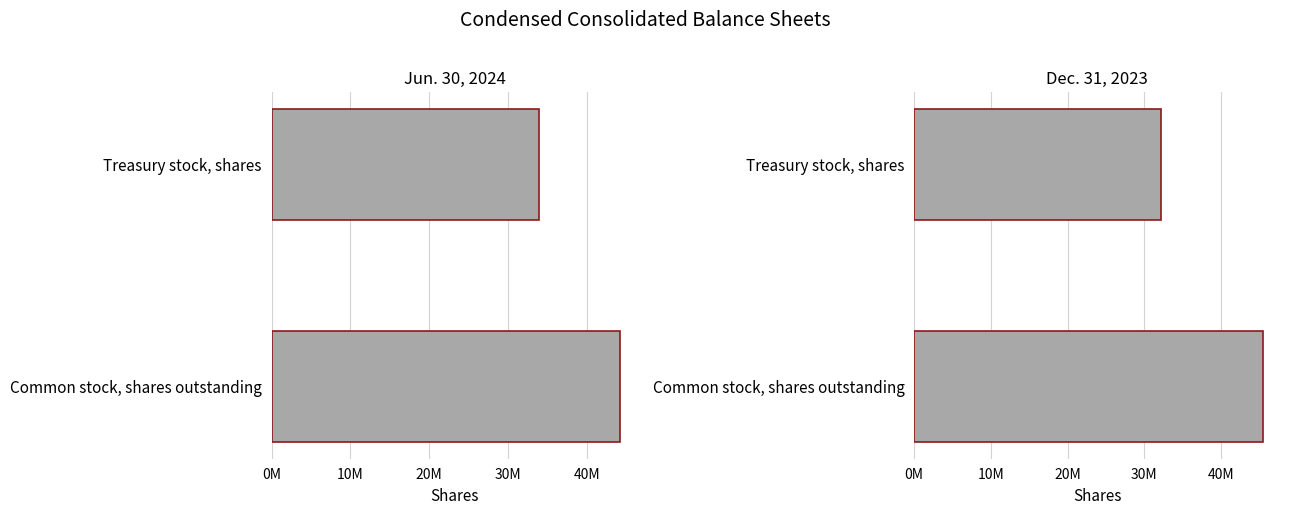

What is the highest value of the Dec. 31, 2023 series?

45393260